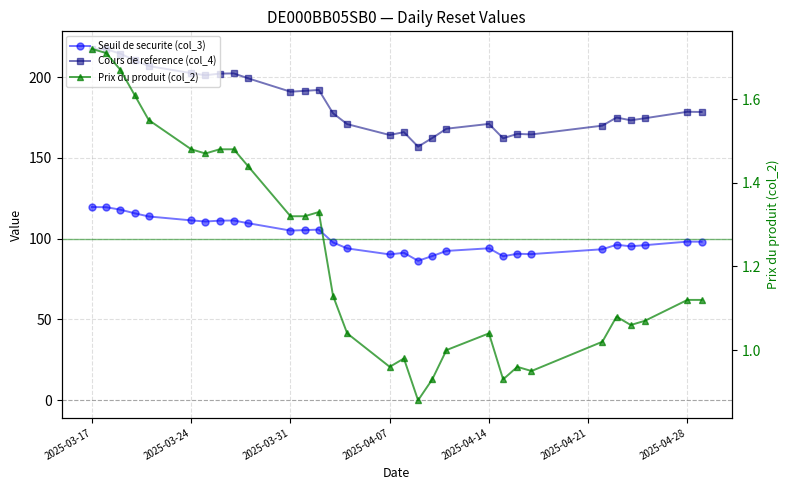

At which label does Prix du produit (col_2) reach its peak?

2025-03-17